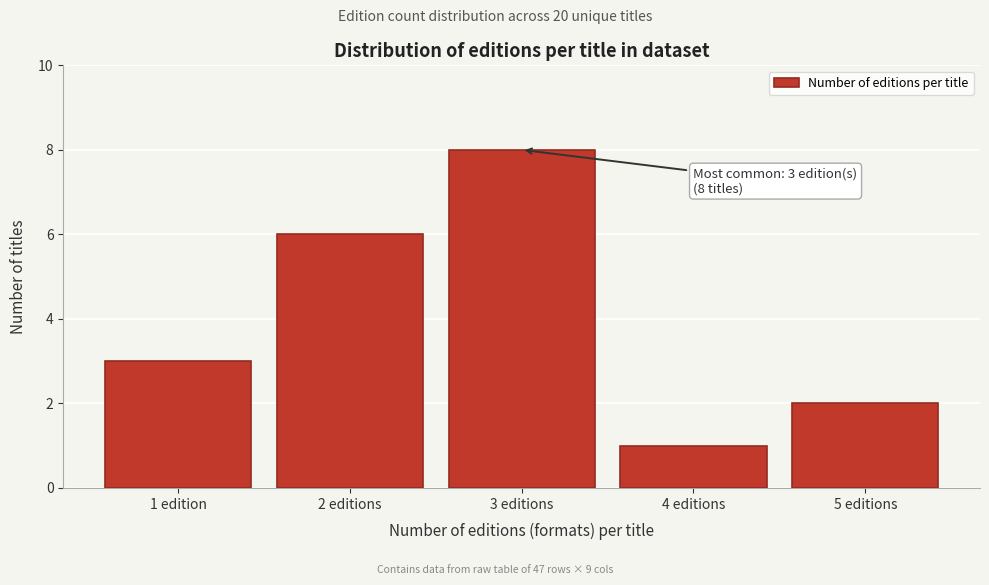

Reading right to left, extract all data points from this chart.

5 editions=2	4 editions=1	3 editions=8	2 editions=6	1 edition=3